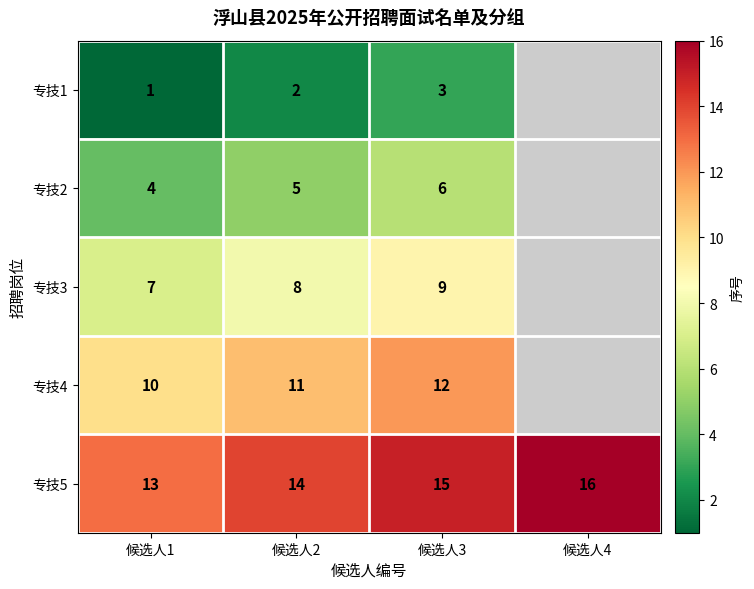

Rank the series at 候选人1 from lowest to highest value.

专技1, 专技2, 专技3, 专技4, 专技5